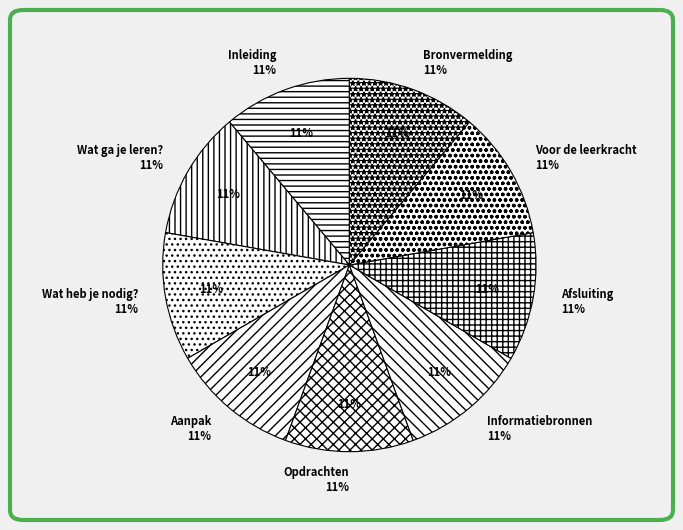

Does any single category account for the majority?

No